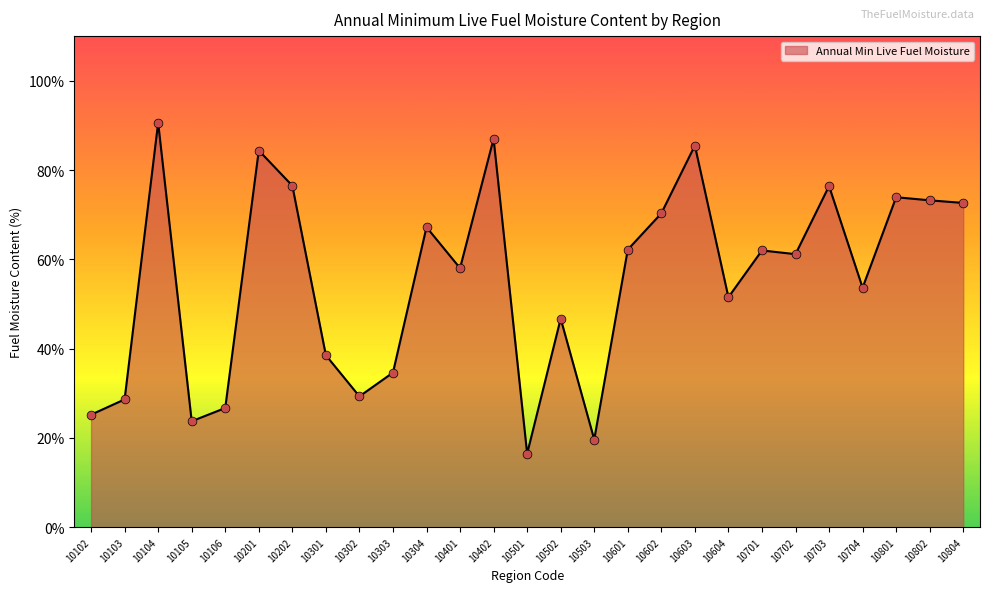

Which has a higher value, 10604 or 10804?

10804